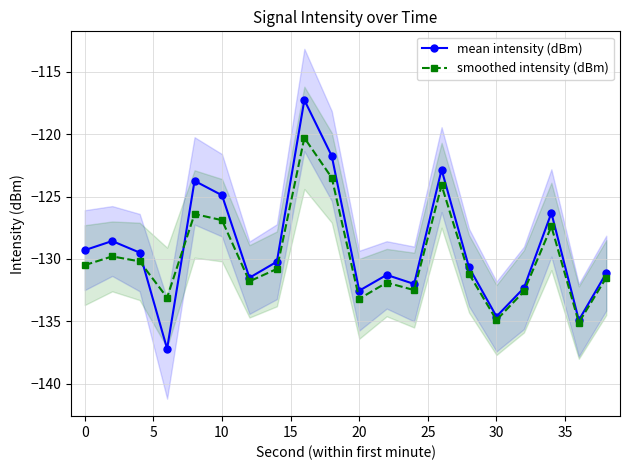

True or false: mean intensity (dBm) has more than 0 interior local peaks.

True